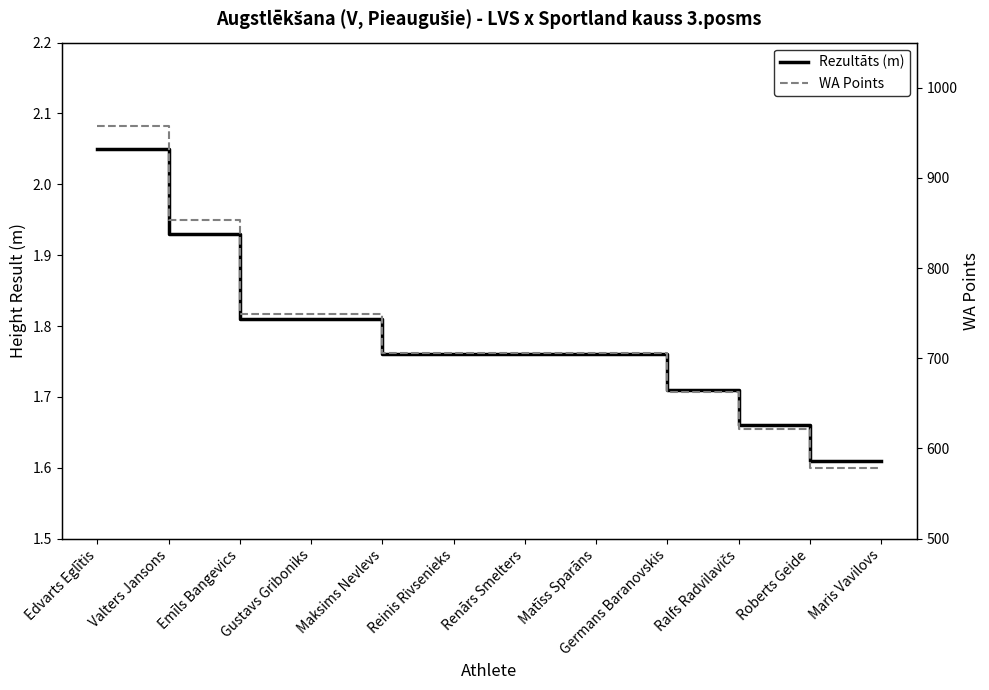

What is the sum of all WA Points values?

8573.0